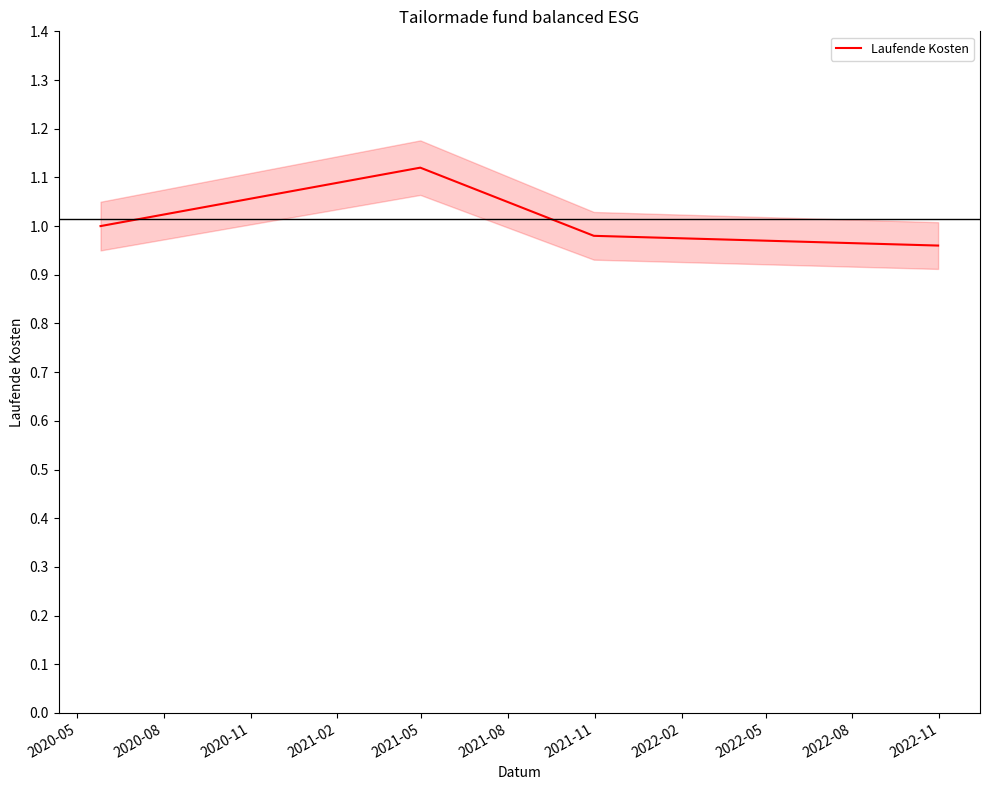

In Laufende Kosten, how many points are higher than both neighbors (excluding endpoints)?

1